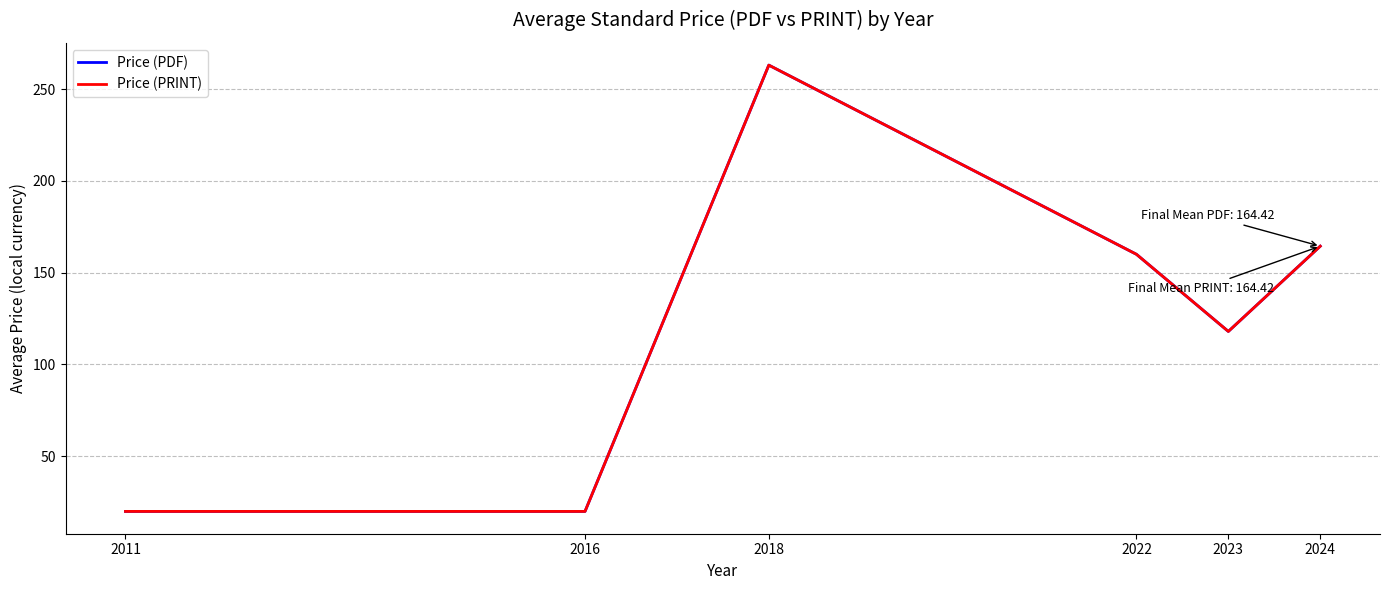

True or false: Price (PDF) and Price (PRINT) intersect in this chart.

False